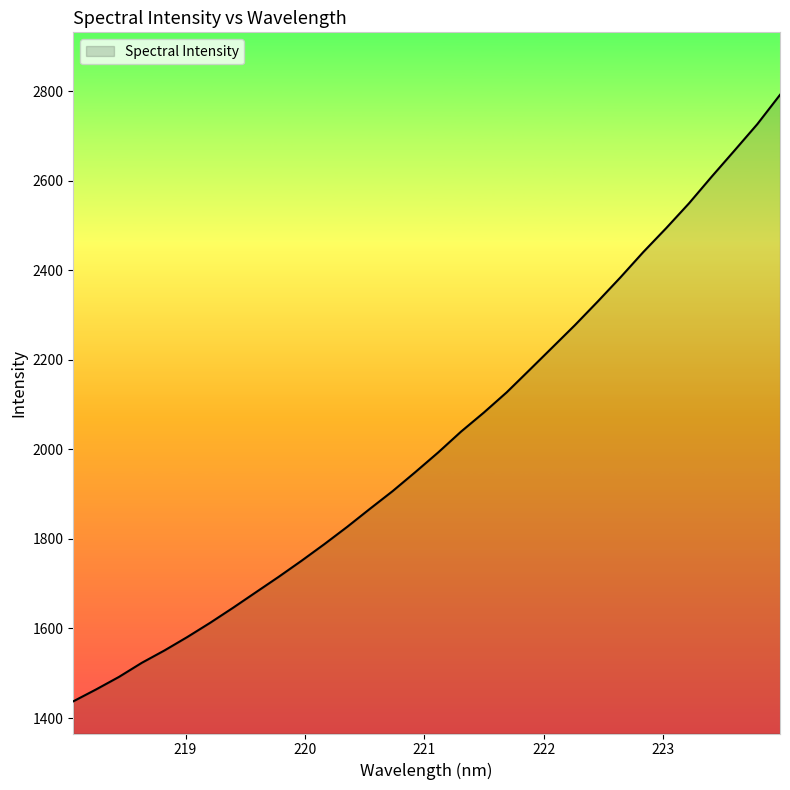

True or false: the data has more than 1 interior local peaks.

False